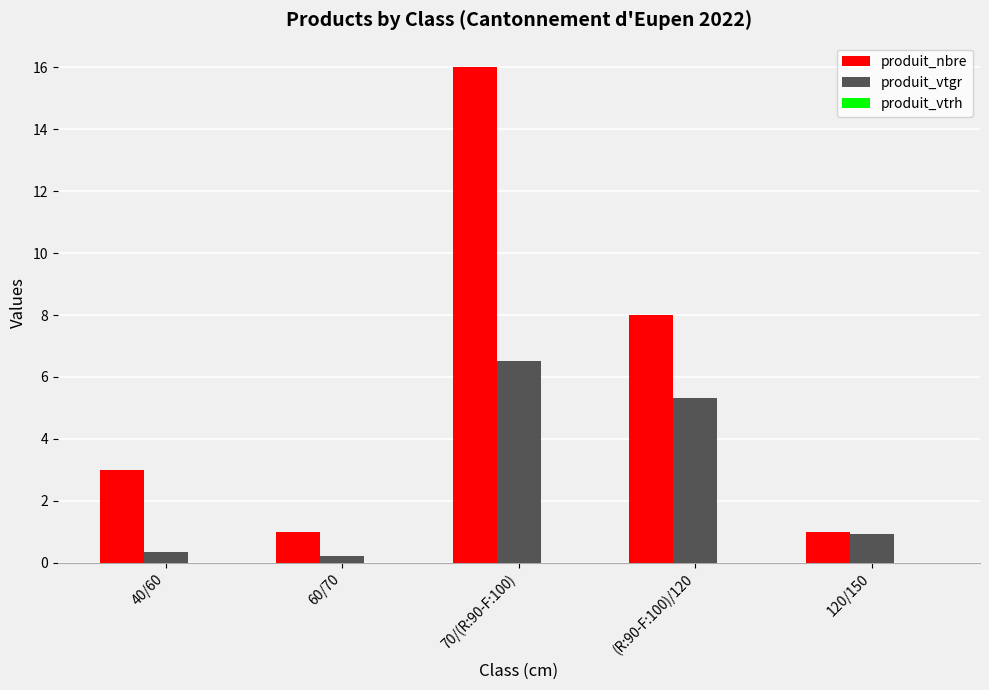

Does the chart contain any negative values?

No